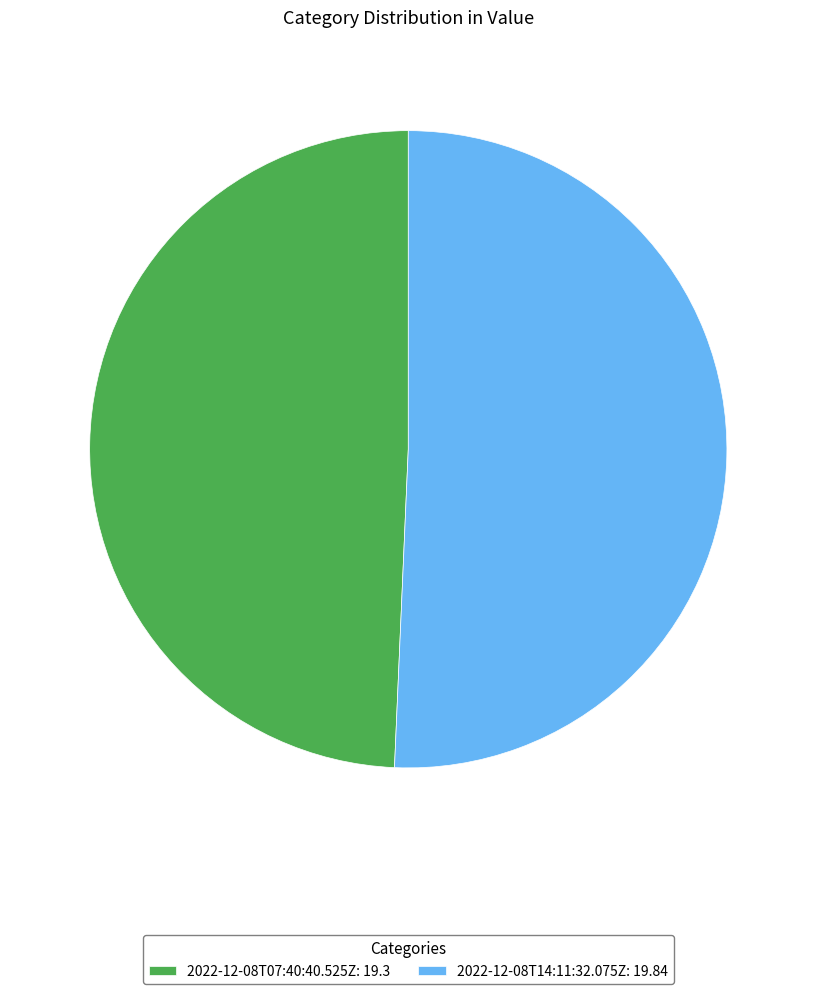

Does 2022-12-08T07:40:40.525Z: 19.3 represent more than half of the total?

No